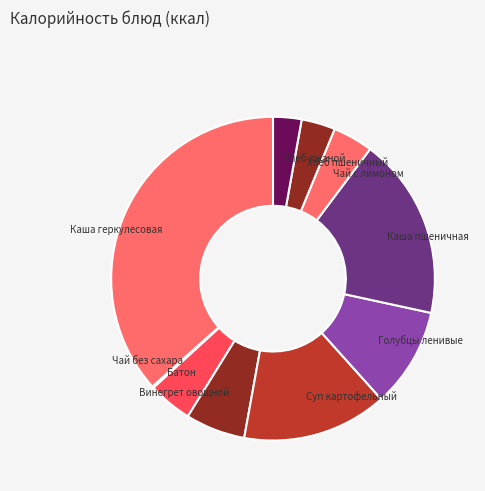

What is the largest slice in the pie chart?

Каша геркулесовая